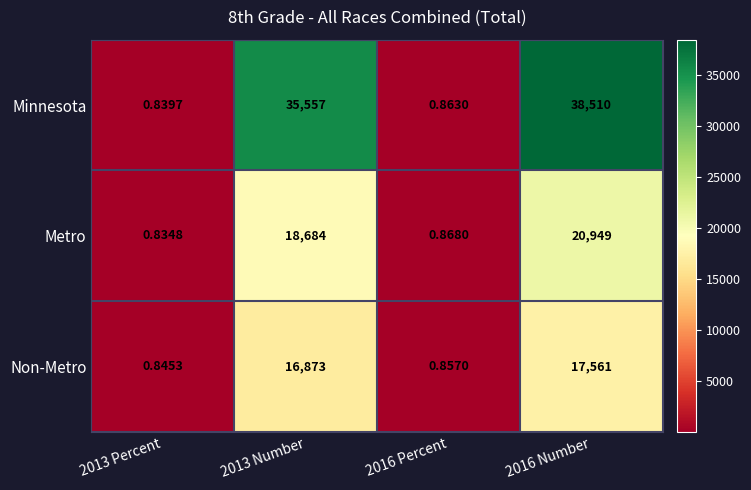

How many categories are shown in the chart?

4